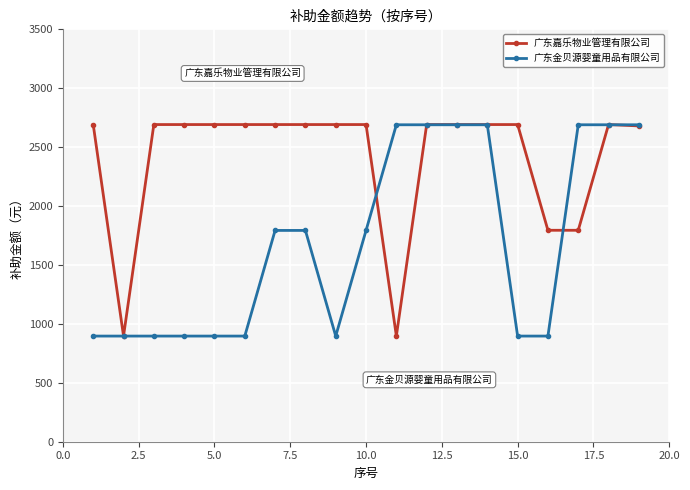

Which series has the largest total across all categories?

广东嘉乐物业管理有限公司